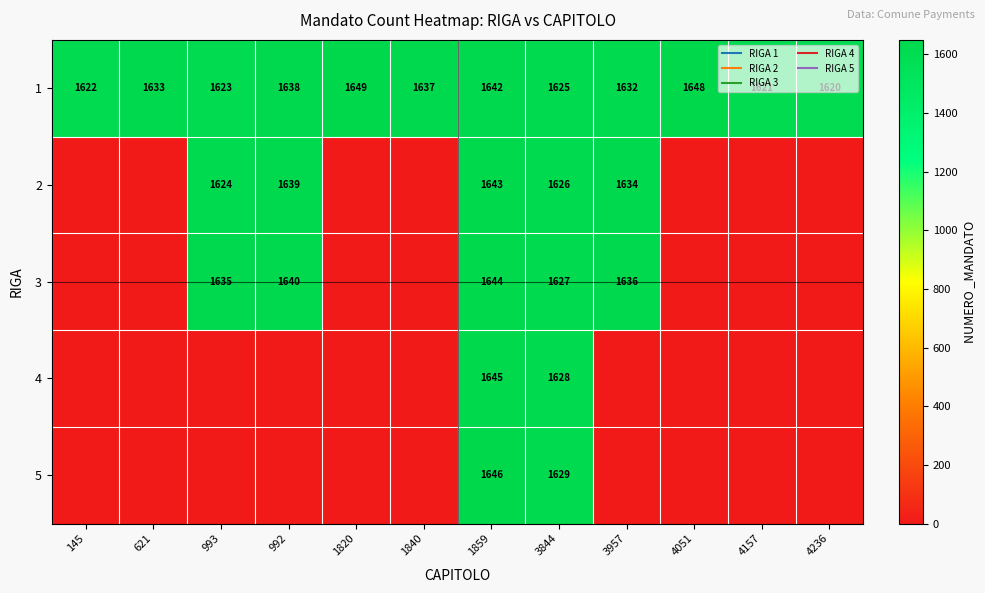

What is the difference between the second highest and second lowest values in the 1 series?

27